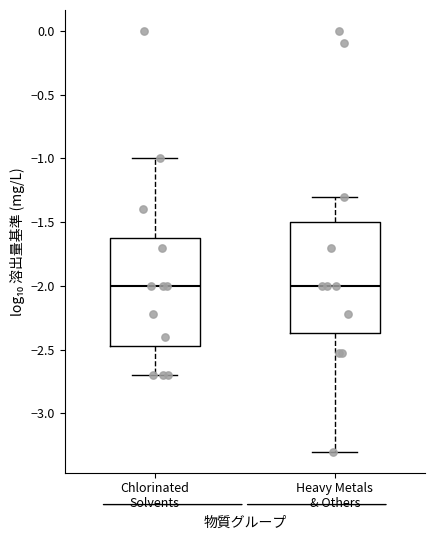

Reading left to right, transcribe this box plot: for each box, give where its median line is, the range the box spans, and where its two whiskers end, as read against the y-axis. The values are not printed on the chart, so give them approximately, as read against the axis.

Chlorinated Solvents: median -2.00, box -2.45 to -1.60, whiskers -2.70 to -1.00
Heavy Metals & Others: median -2.00, box -2.35 to -1.50, whiskers -3.30 to -1.30